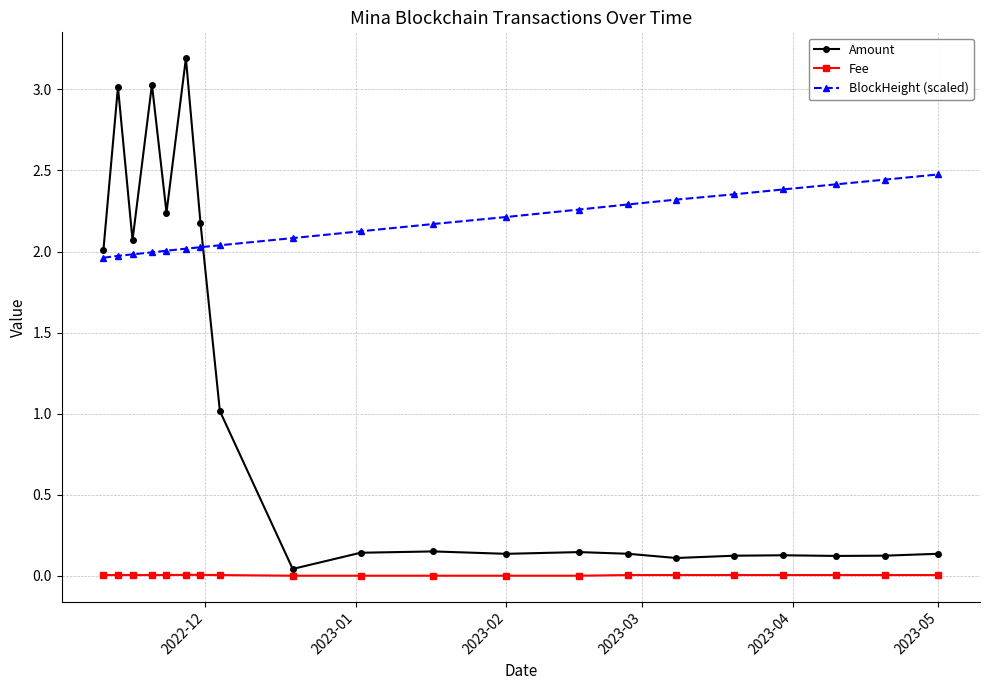

What is the maximum value shown in the chart?

3.2